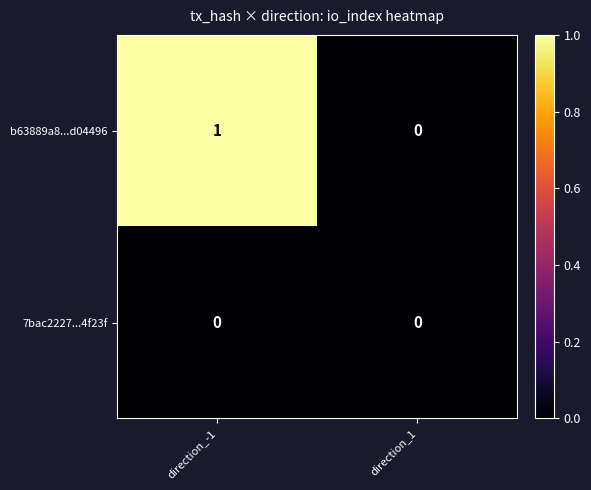

Which category has the highest value across all series?

direction_-1